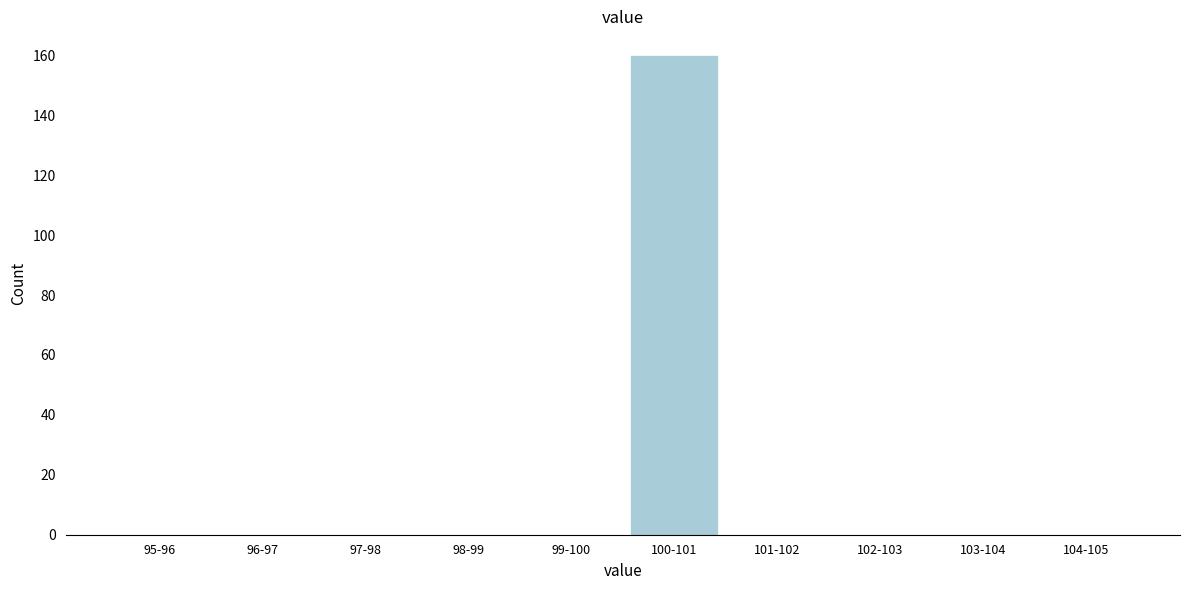

Reading left to right, what are all the values shown in this chart?

95-96=0	96-97=0	97-98=0	98-99=0	99-100=0	100-101=160	101-102=0	102-103=0	103-104=0	104-105=0